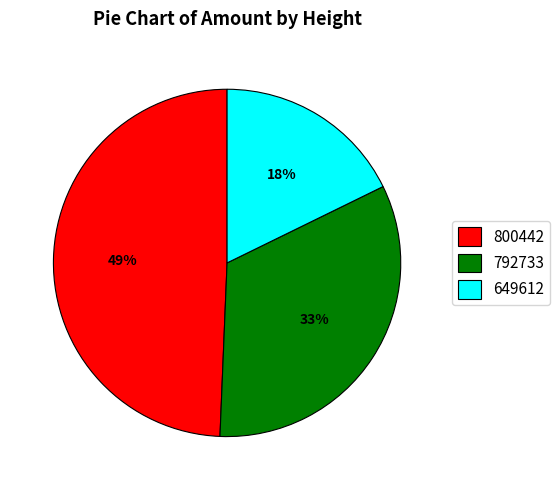

True or false: 792733 accounts for 20% of the total.

False